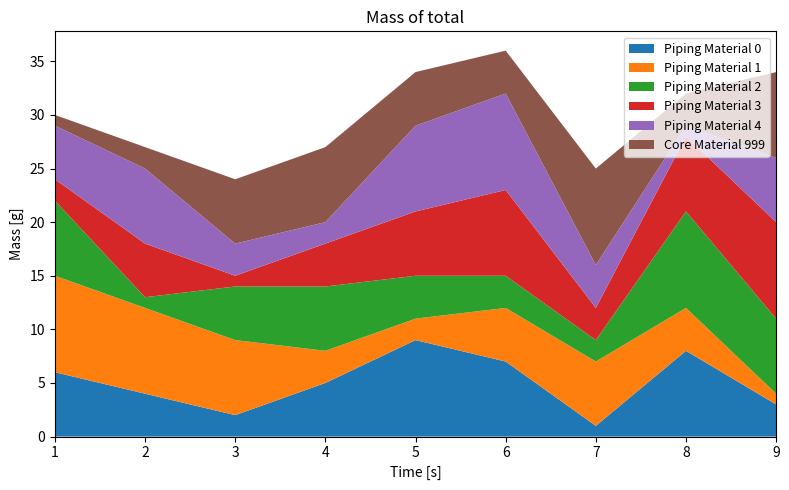

How many lines are shown in the chart?

6